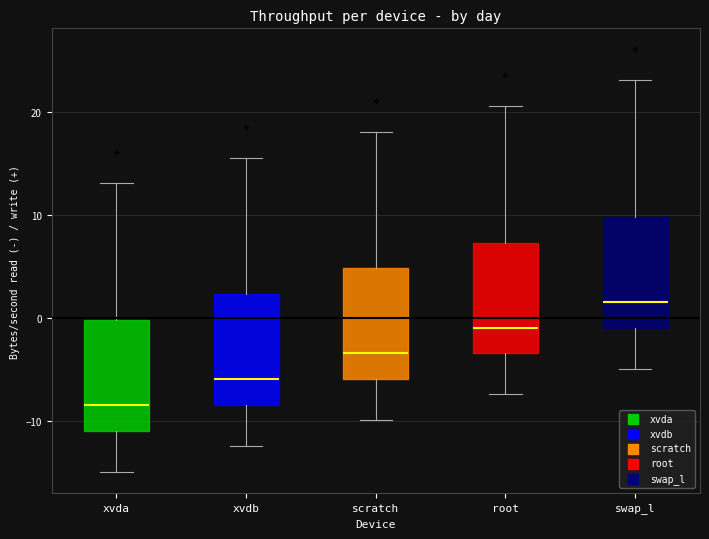

Where does the upper whisker of the box for xvda end on the y-axis? The values are not printed on the chart, so give them approximately, as read against the axis.

13